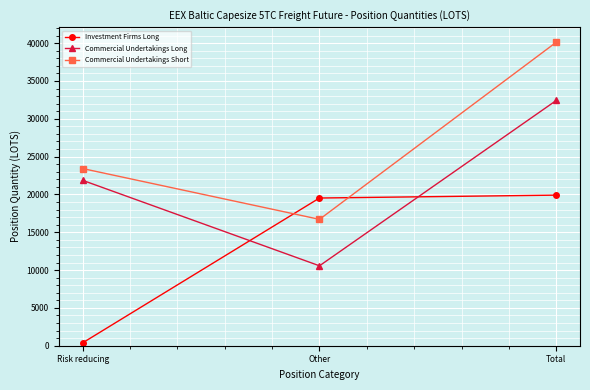

What is the total value across all series at Risk reducing?

45665.8